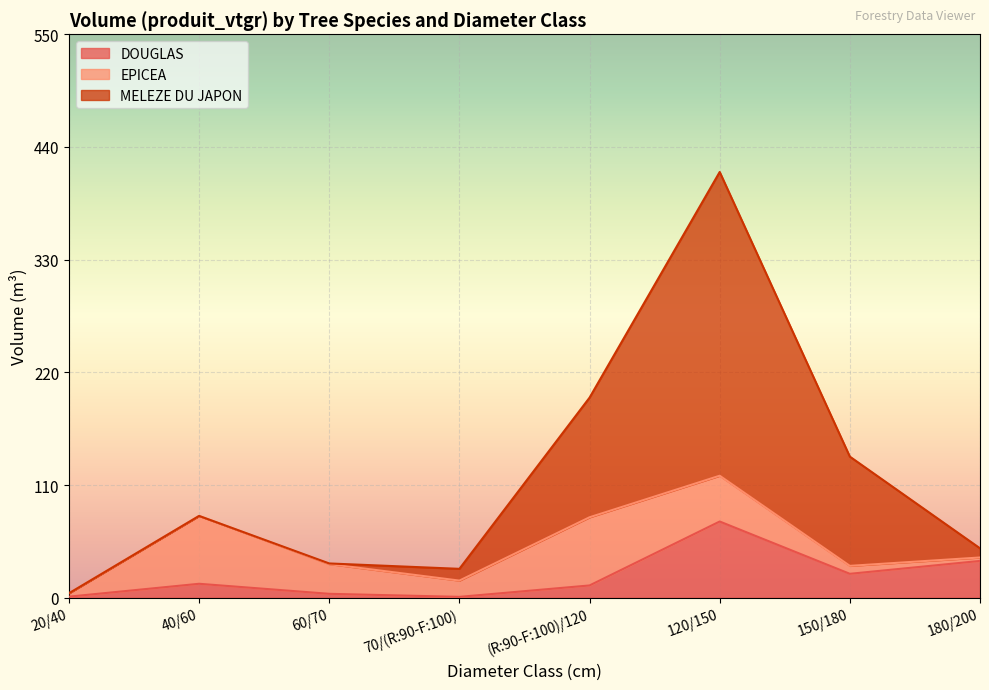

Is it true that DOUGLAS equals 0.6 at 20/40?

False